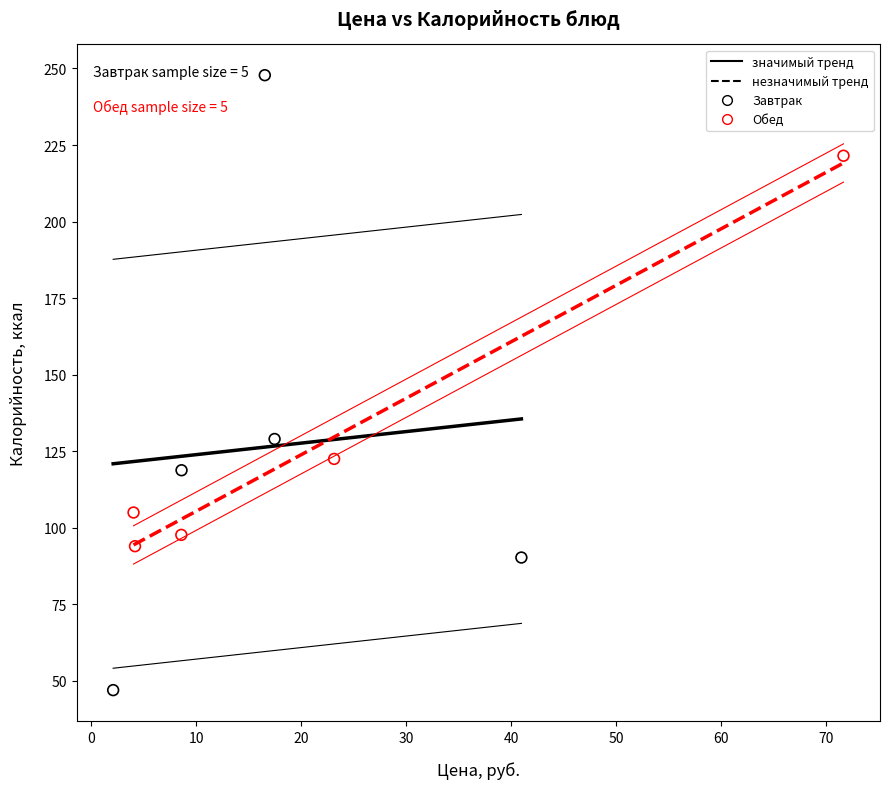

Which series has the widest spread of Y values?

Завтрак